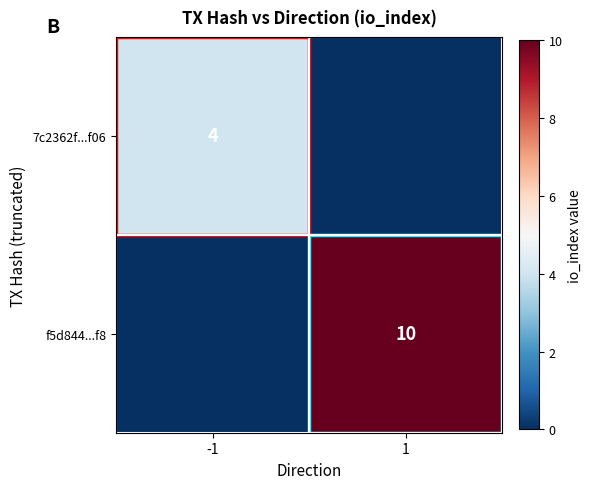

Is the value of 7c2362f...f06 at -1 greater than the value of f5d844...f8 at 1?

No